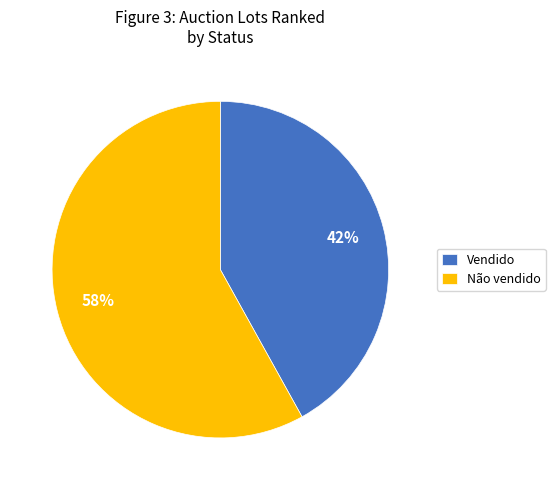

To the nearest percent, what is the difference between the Não vendido and Vendido slice percentages?

16%